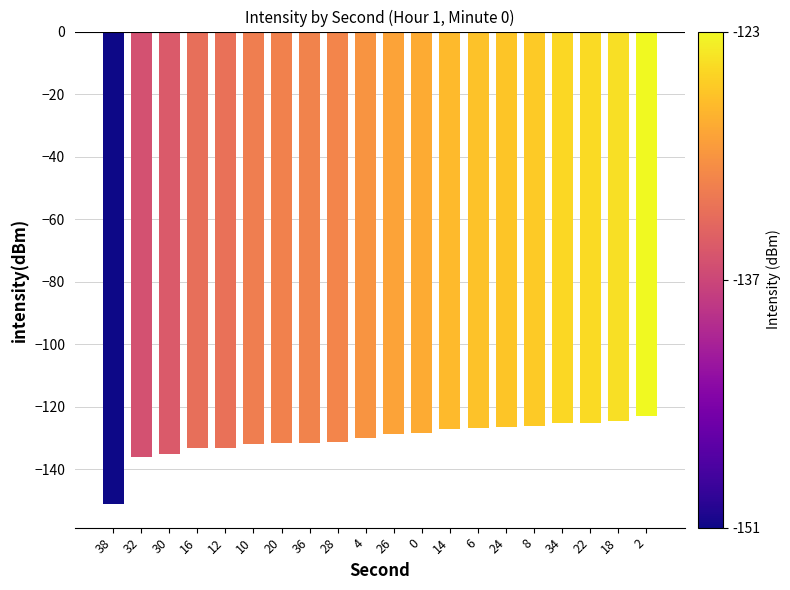

Is it true that the value at 6 is -204.2?

False